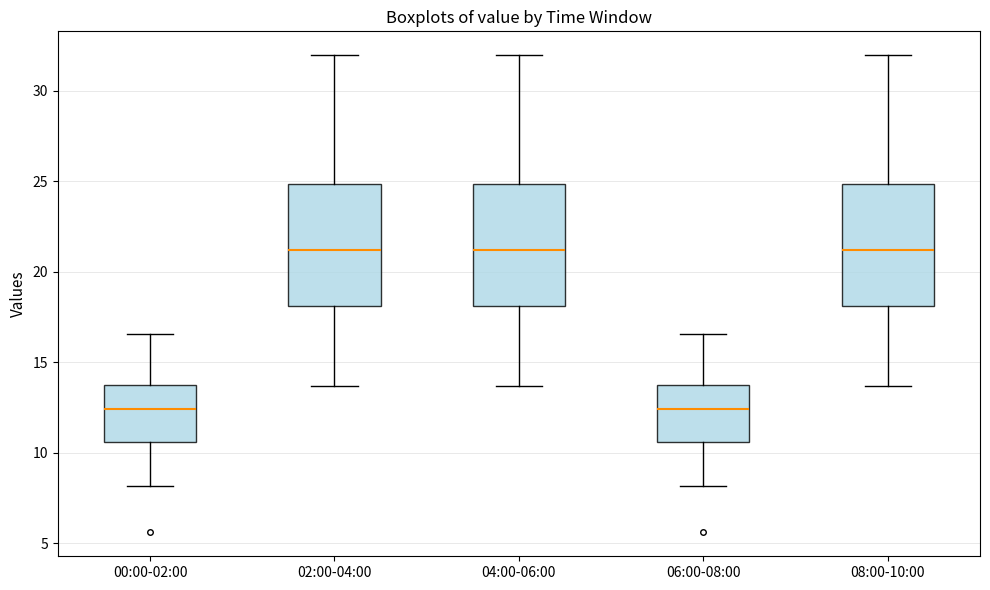

Where does the lower whisker of the box for 04:00-06:00 end on the y-axis? The values are not printed on the chart, so give them approximately, as read against the axis.

13.5